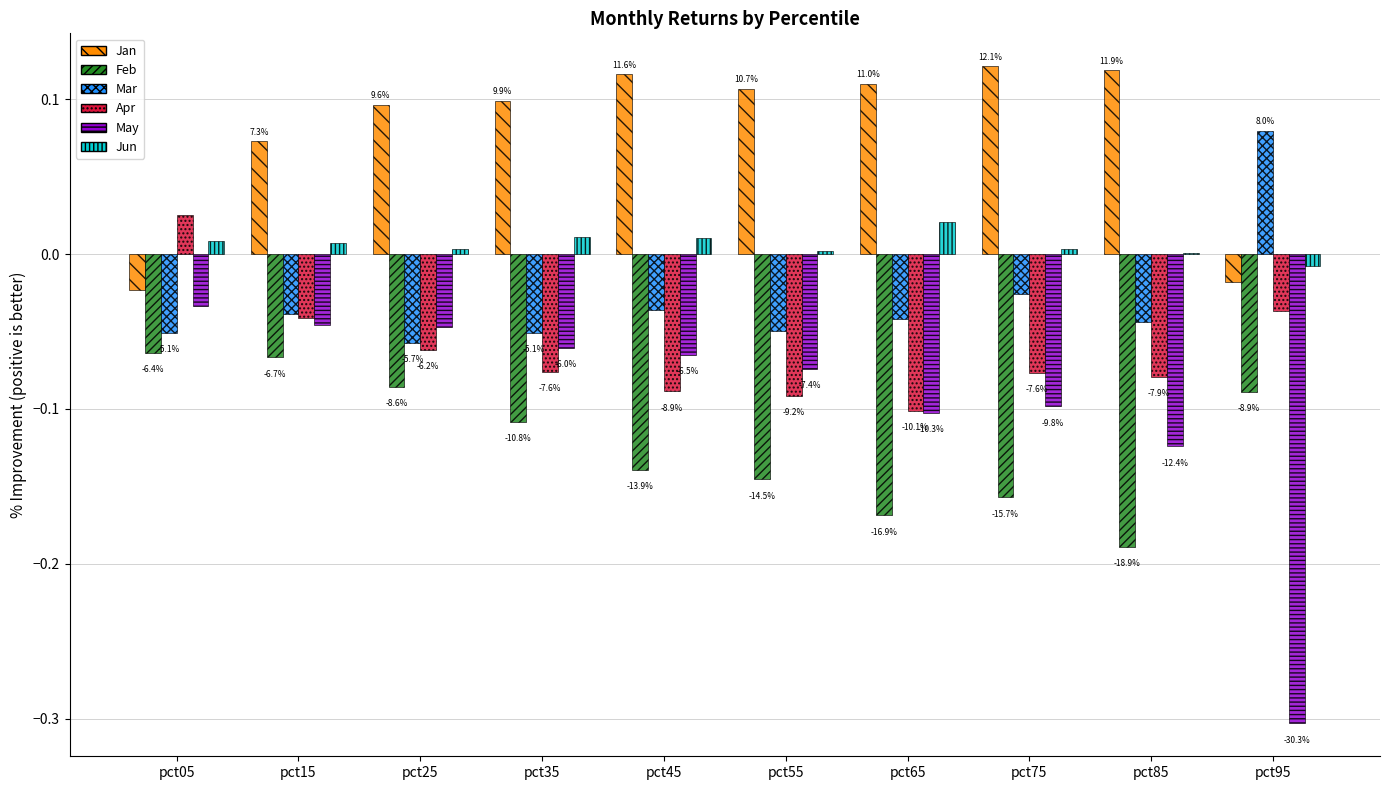

The value of Jan at pct75 is 0.1. True or false?

True